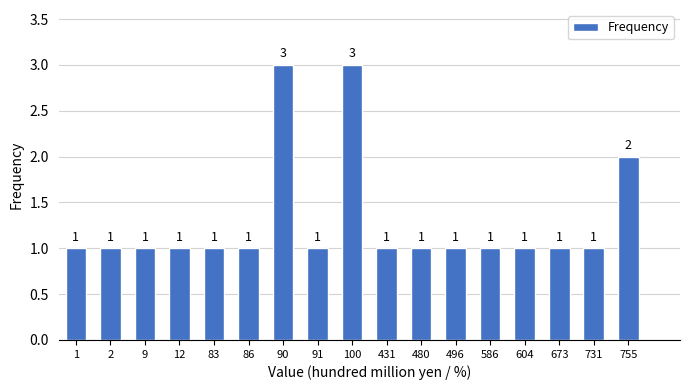

Reading left to right, list all the values displayed in this chart.

1	1	1	1	1	1	3	1	3	1	1	1	1	1	1	1	2